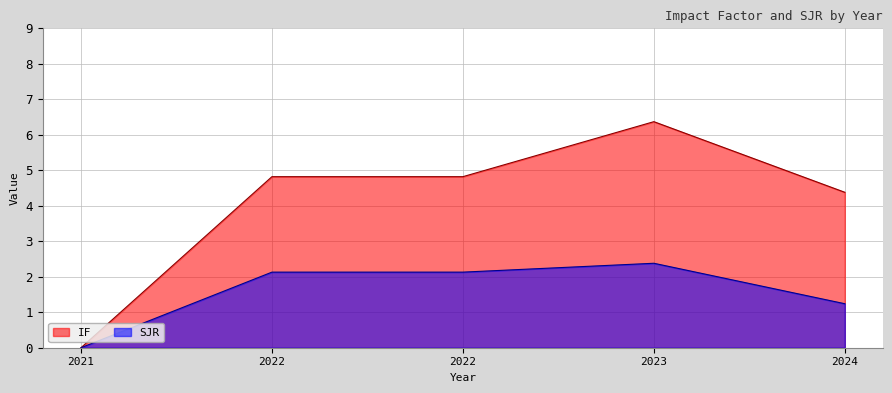

Which series has the widest spread of values?

IF